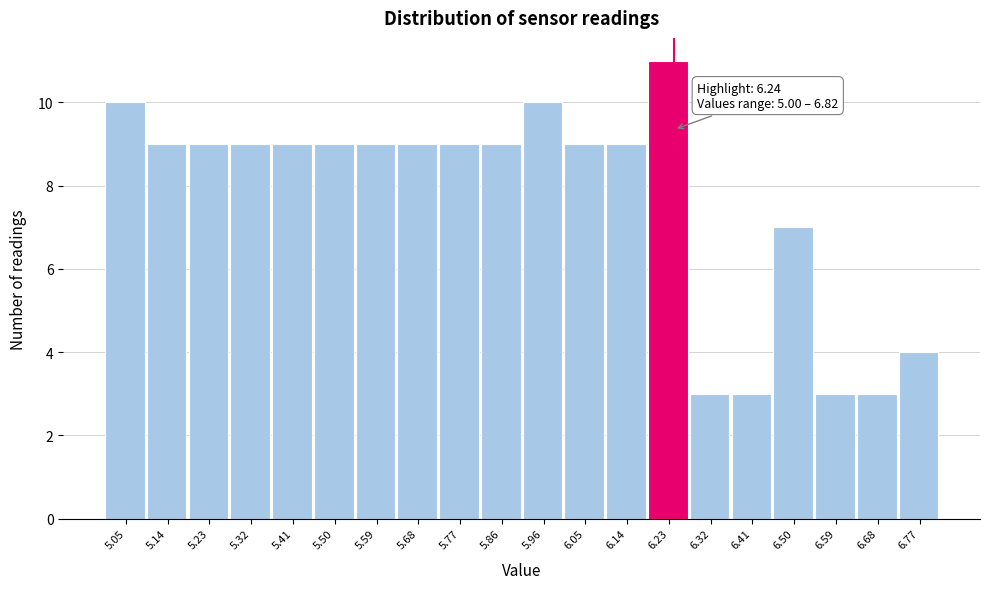

Which range on the x-axis has the tallest bar?

6.183 to 6.274